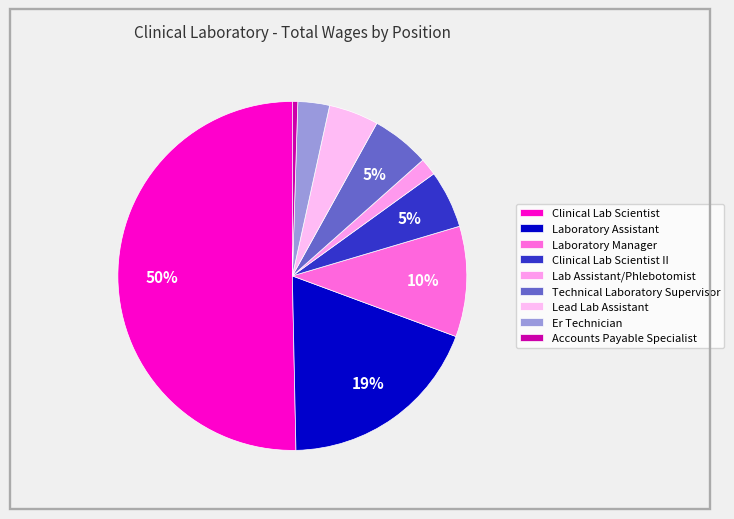

Which category accounts for the majority?

Clinical Lab Scientist